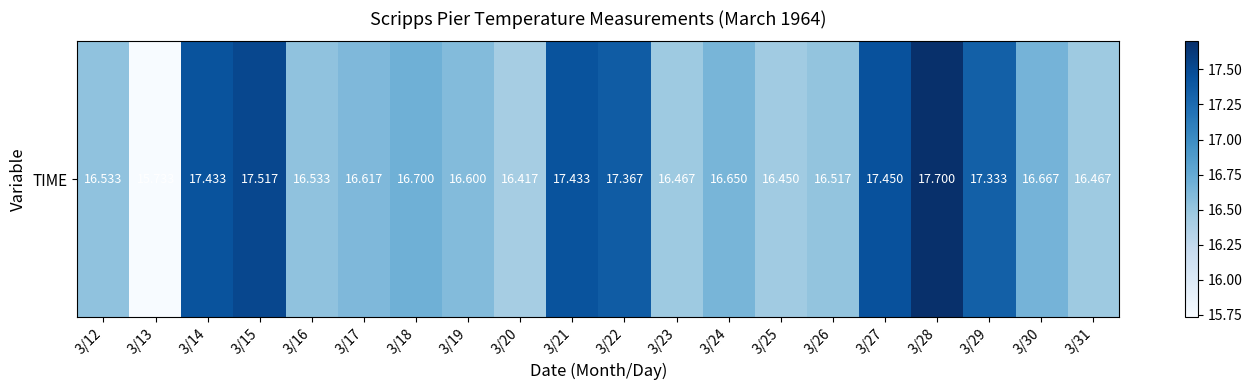

What is the sum of all values?

336.6